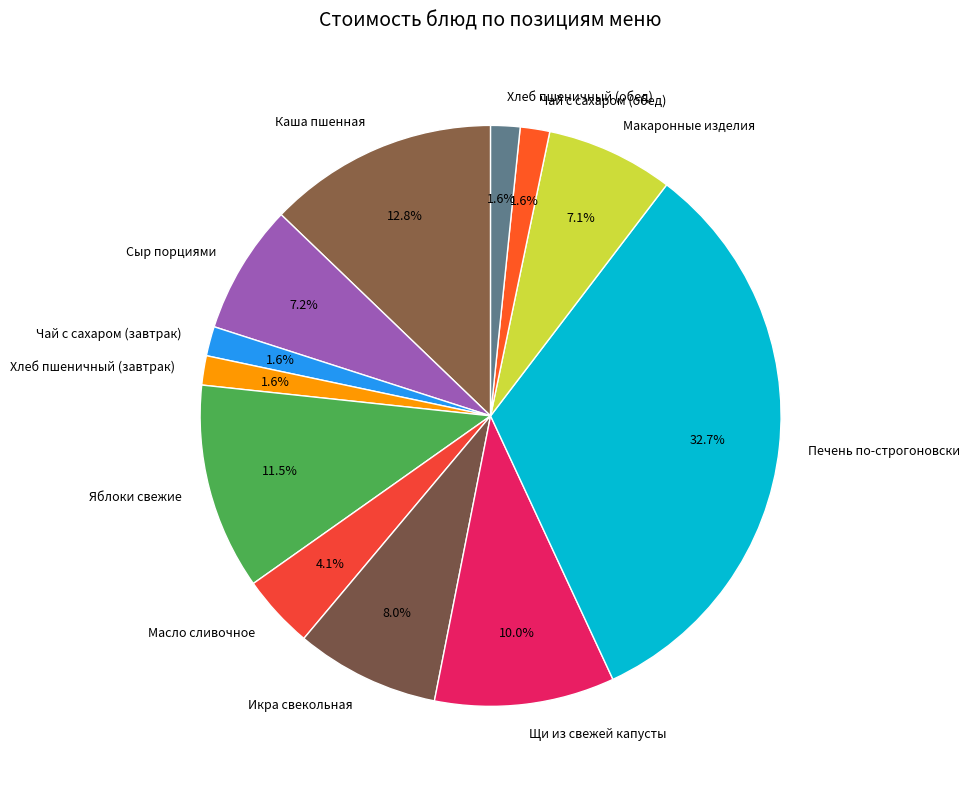

Which has a higher value, Сыр порциями or Печень по-строгоновски?

Печень по-строгоновски